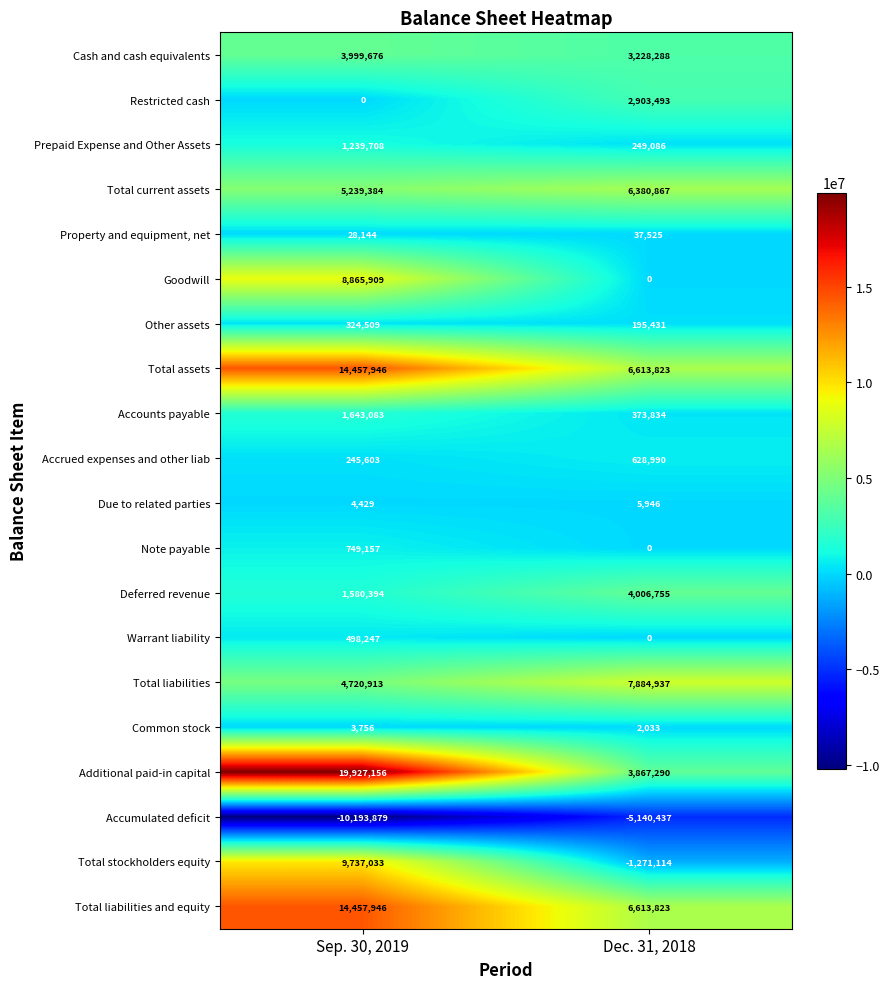

Which series has the widest spread of values?

Additional paid-in capital